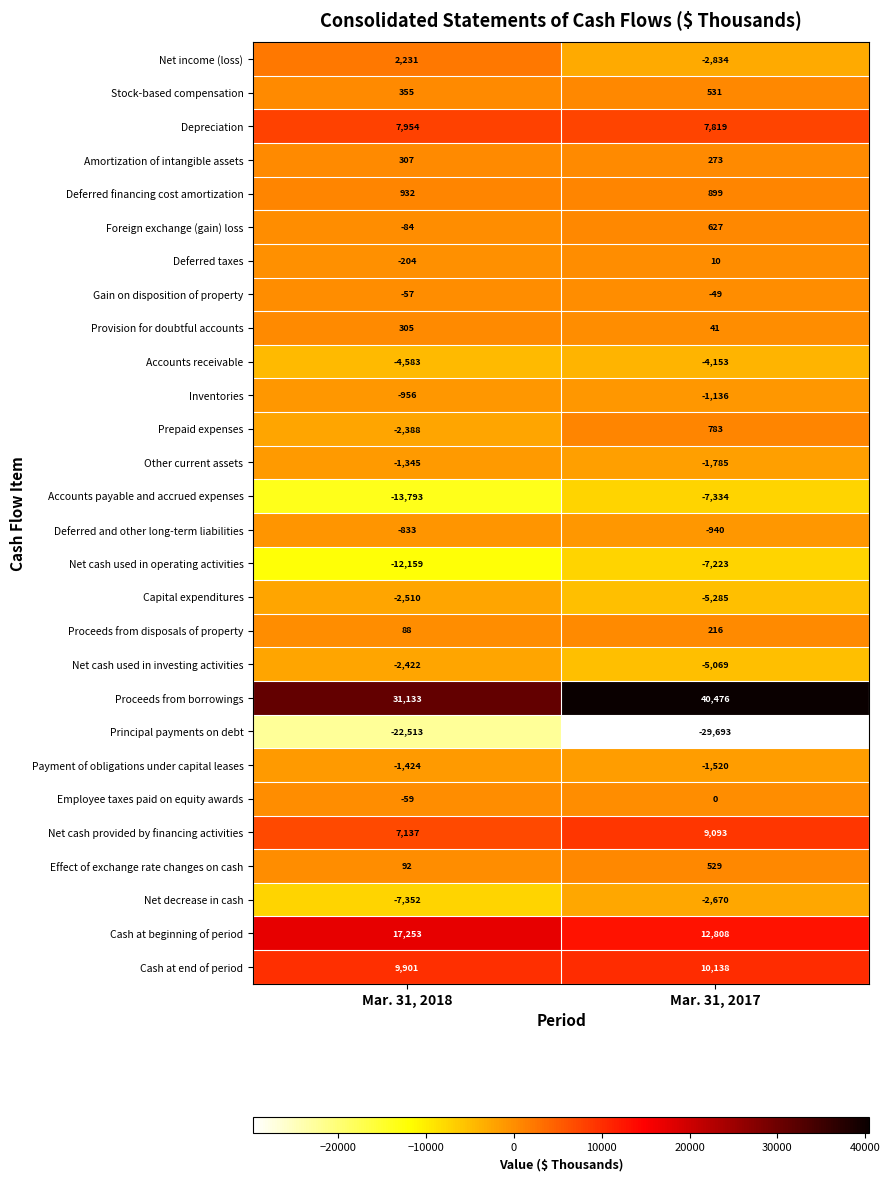

At how many categories does at least one series exceed 26008?

2